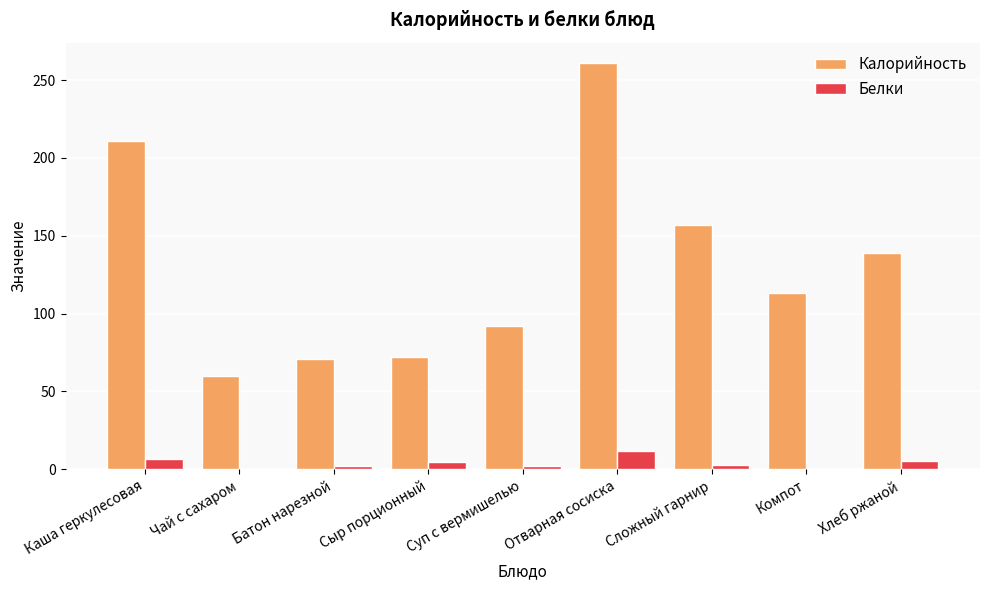

Between Чай с сахаром and Хлеб ржаной, which series saw the biggest shift?

Калорийность